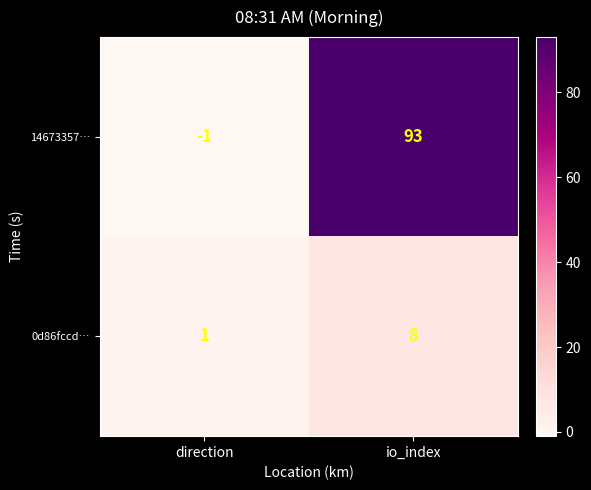

What is the spread (max minus min) of values at io_index?

85